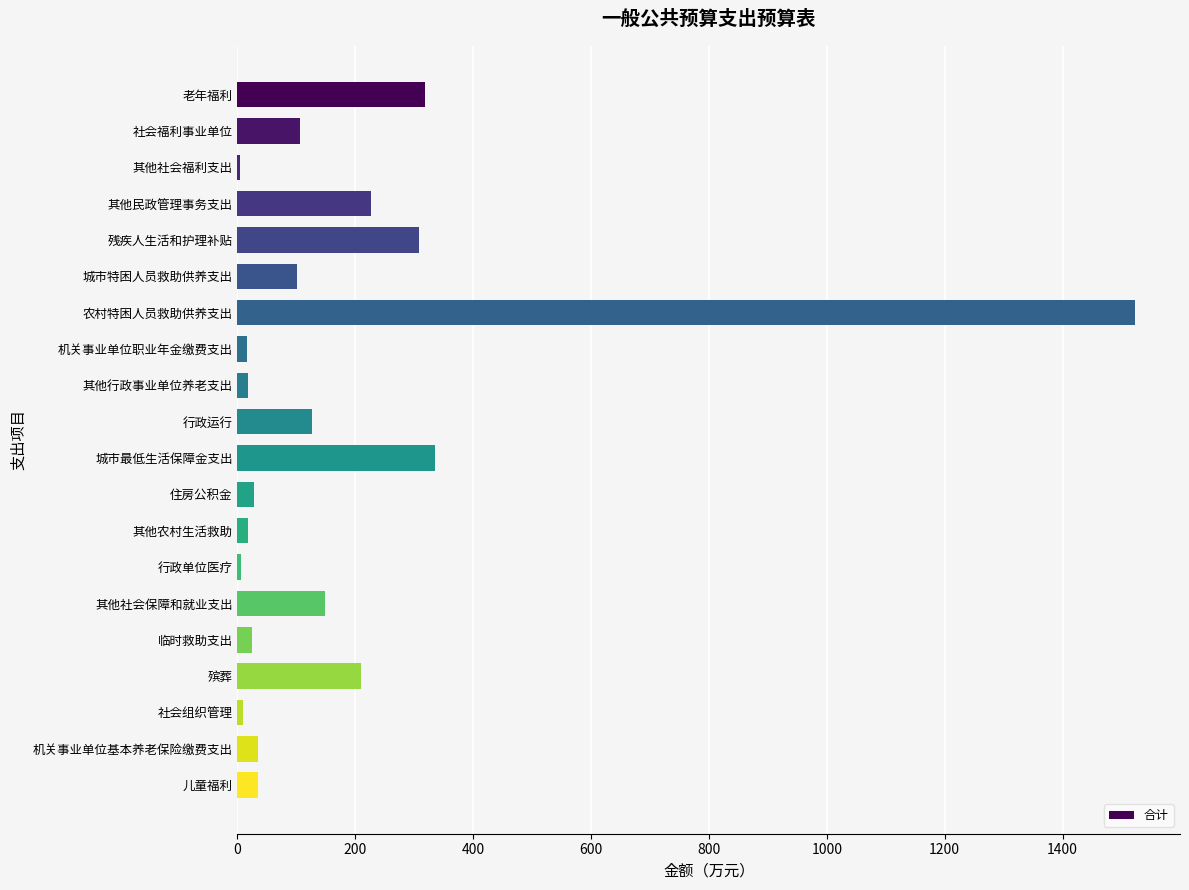

The value at 殡葬 is 323.7. True or false?

False